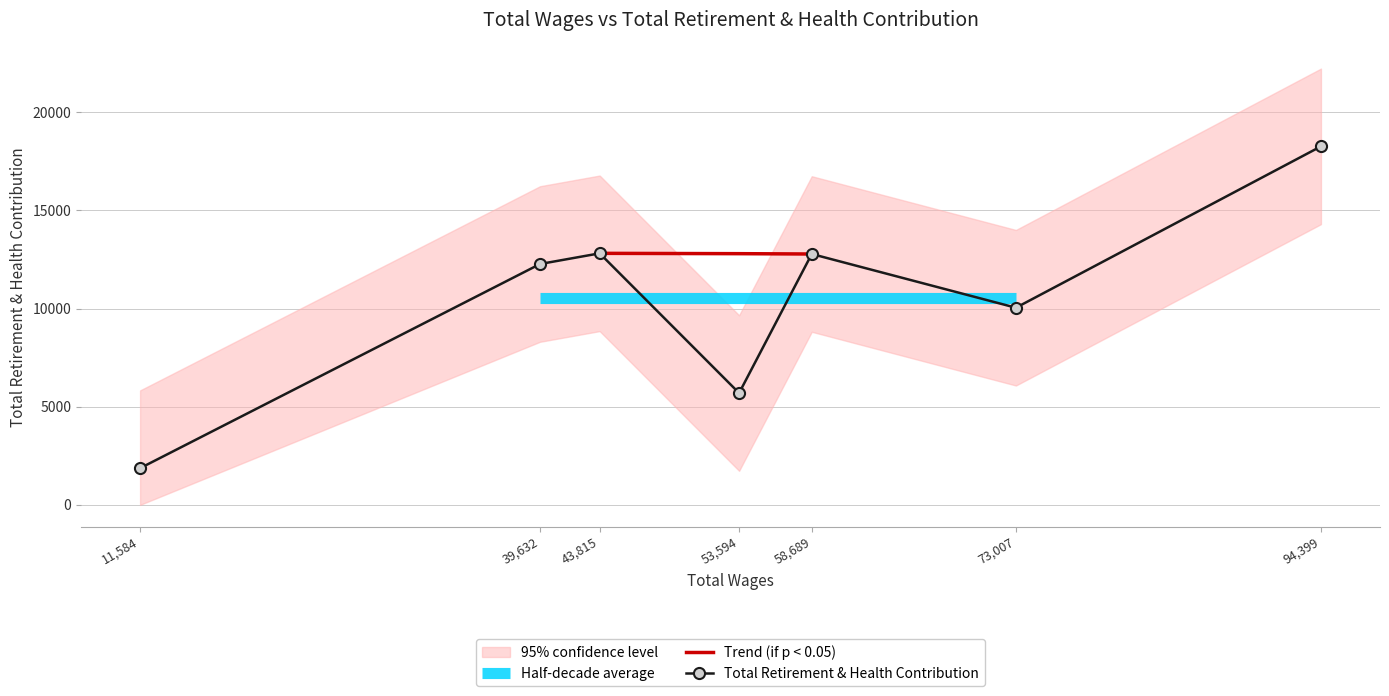

How many values are below 12269?

3